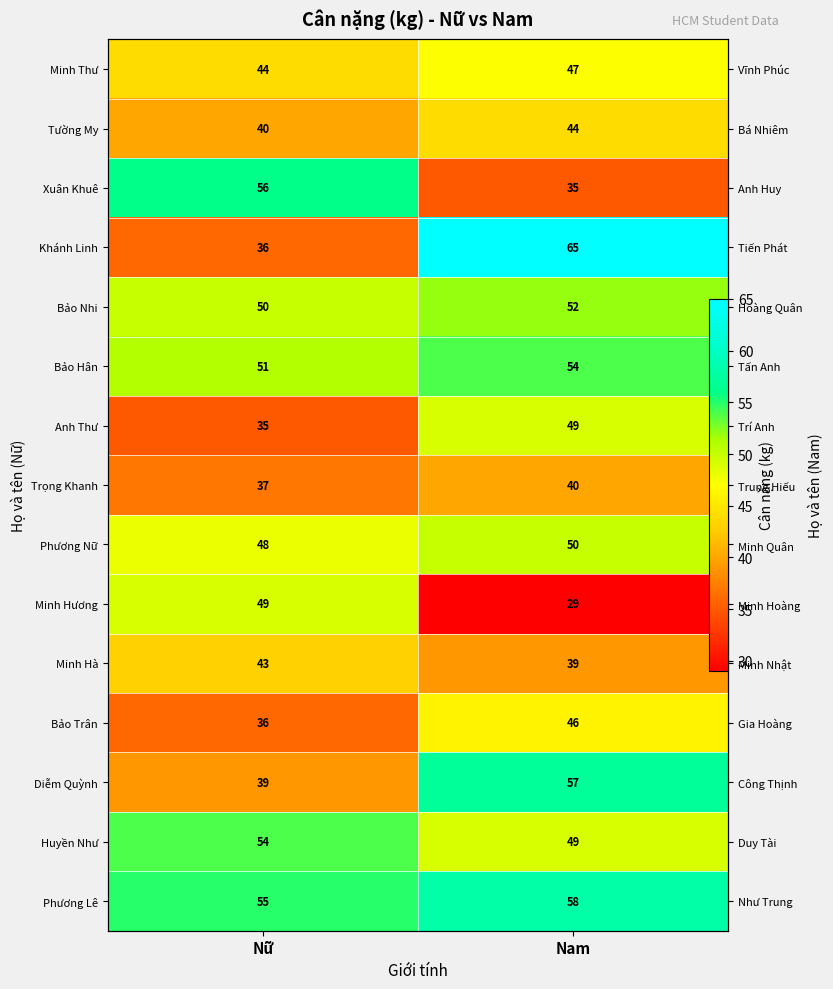

The Anh Thư series shows 49 at Nam. True or false?

True